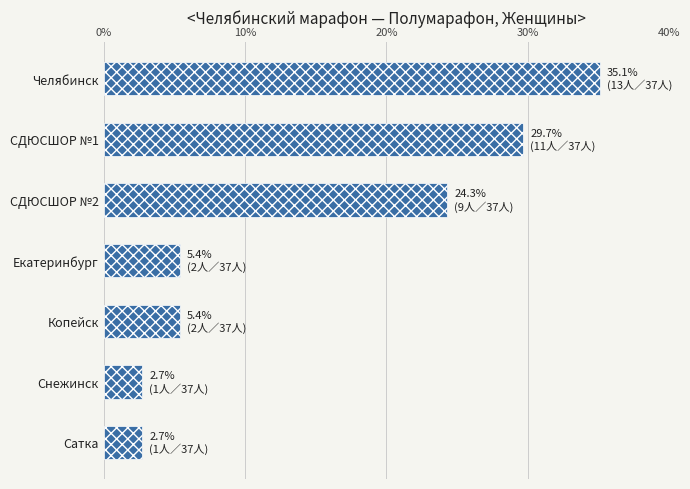

What is the change in value from СДЮСШОР №1 to Екатеринбург?

-24.3